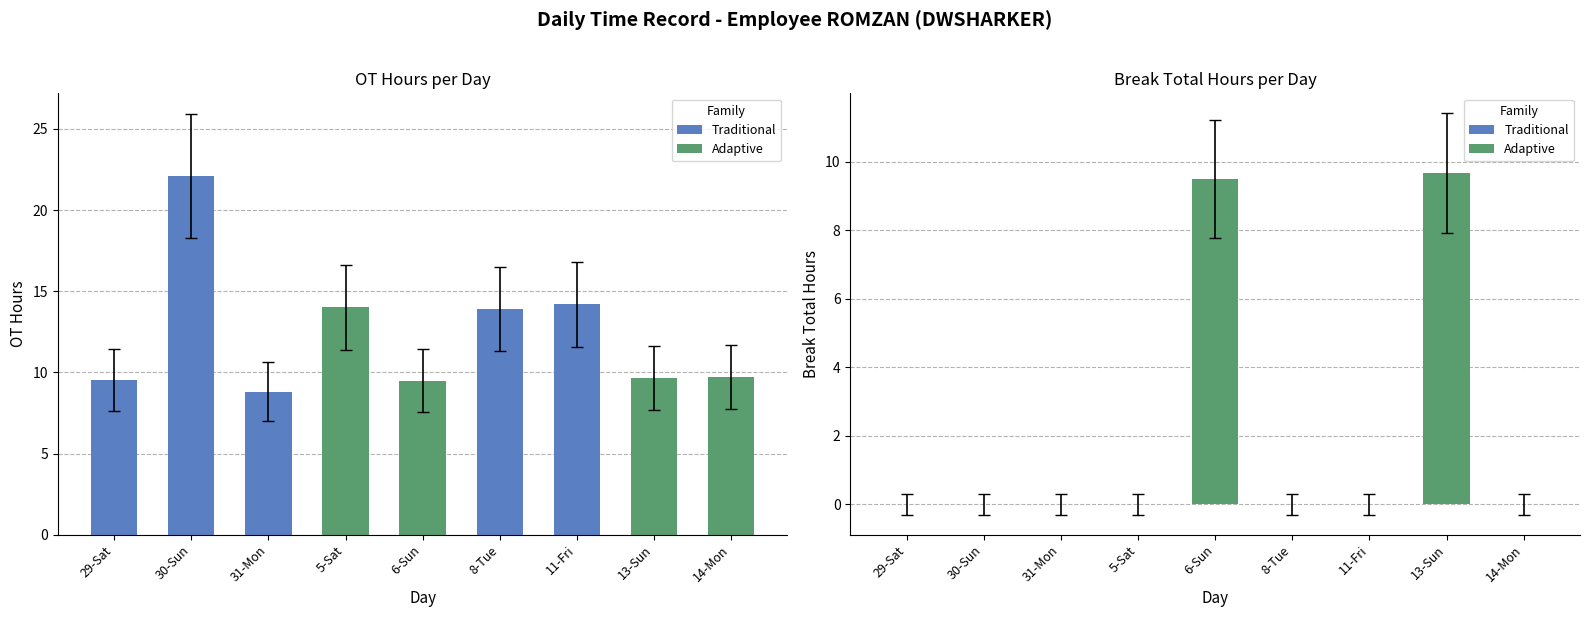

At how many categories does at least one series exceed 7?

8